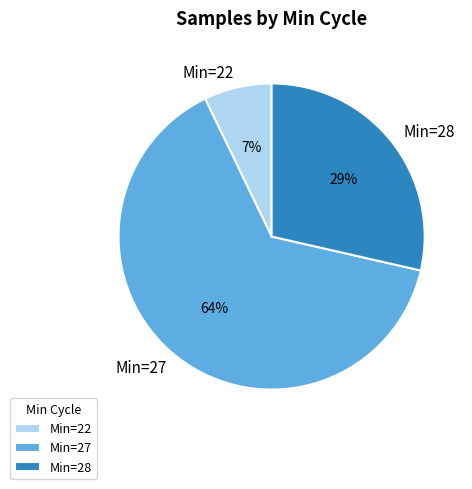

Combined, do Min=27 and Min=22 account for over 50%?

Yes